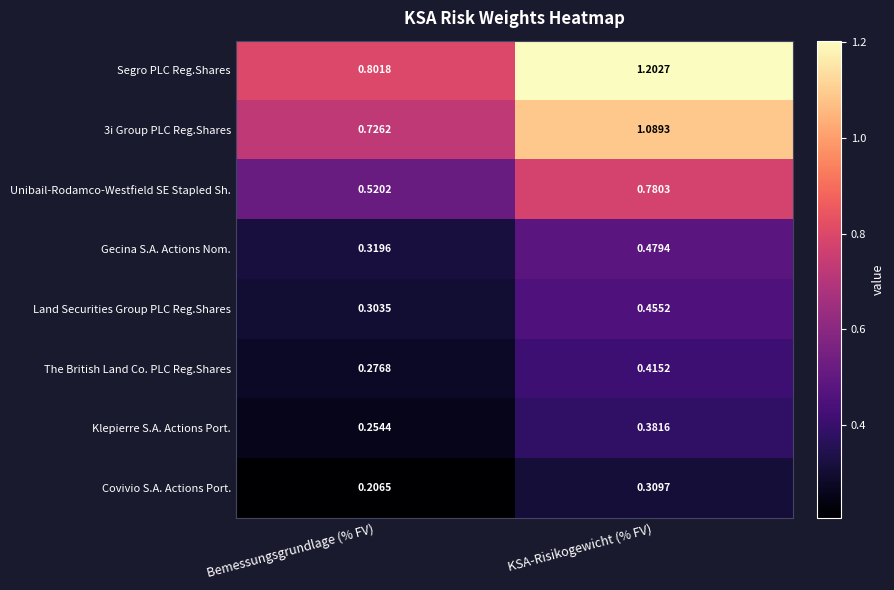

List the series in order of their peak value, highest first.

Segro PLC Reg.Shares, 3i Group PLC Reg.Shares, Unibail-Rodamco-Westfield SE Stapled Sh., Gecina S.A. Actions Nom., Land Securities Group PLC Reg.Shares, The British Land Co. PLC Reg.Shares, Klepierre S.A. Actions Port., Covivio S.A. Actions Port.